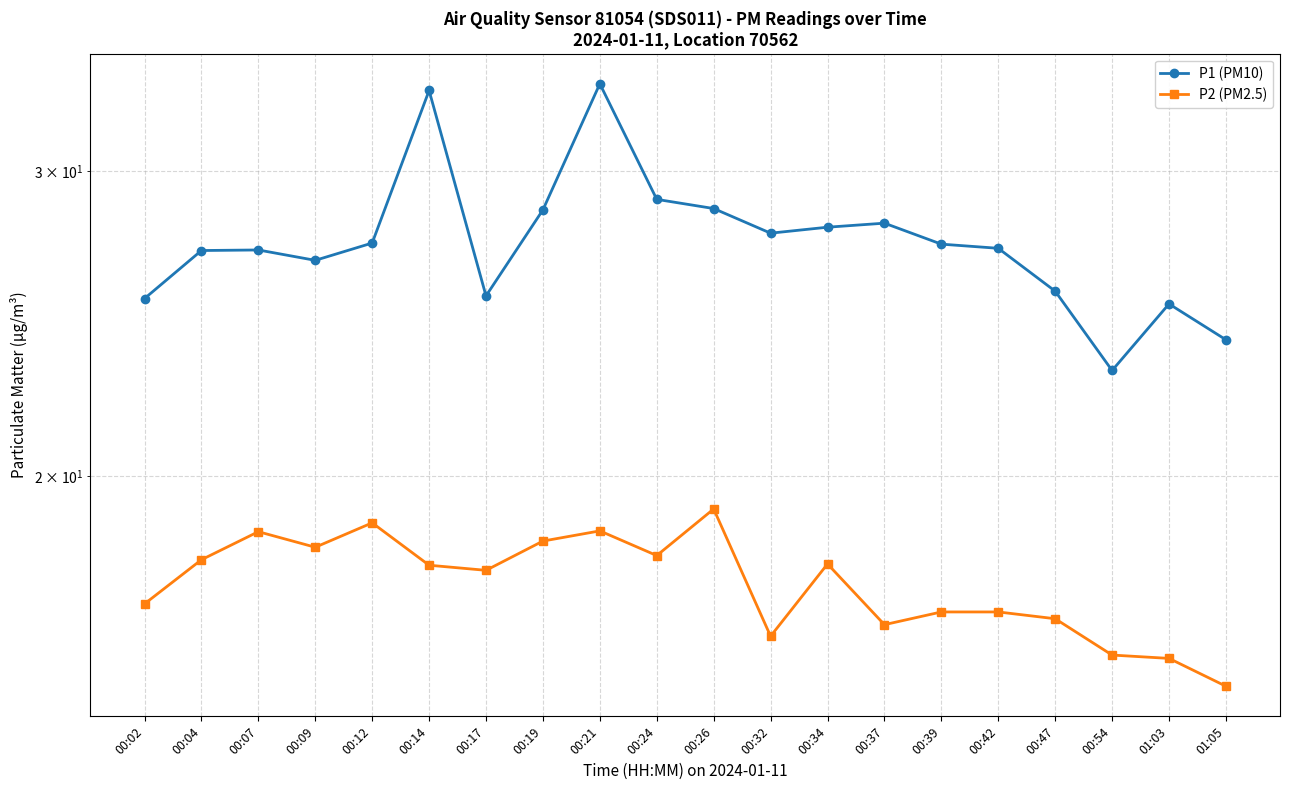

What is the total value across all series at 00:34?

45.7